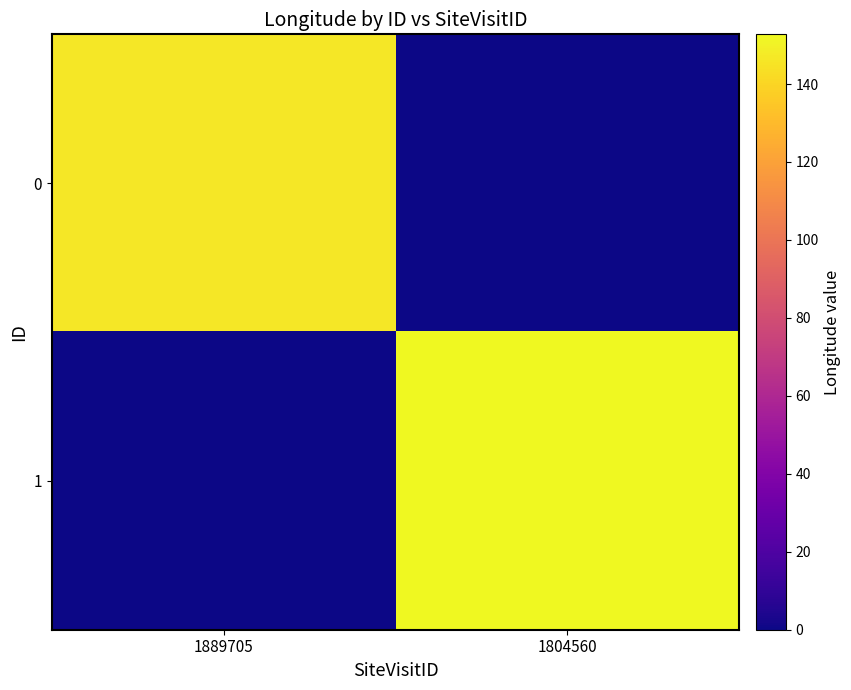

List the series in order of their overall mean, highest first.

1, 0